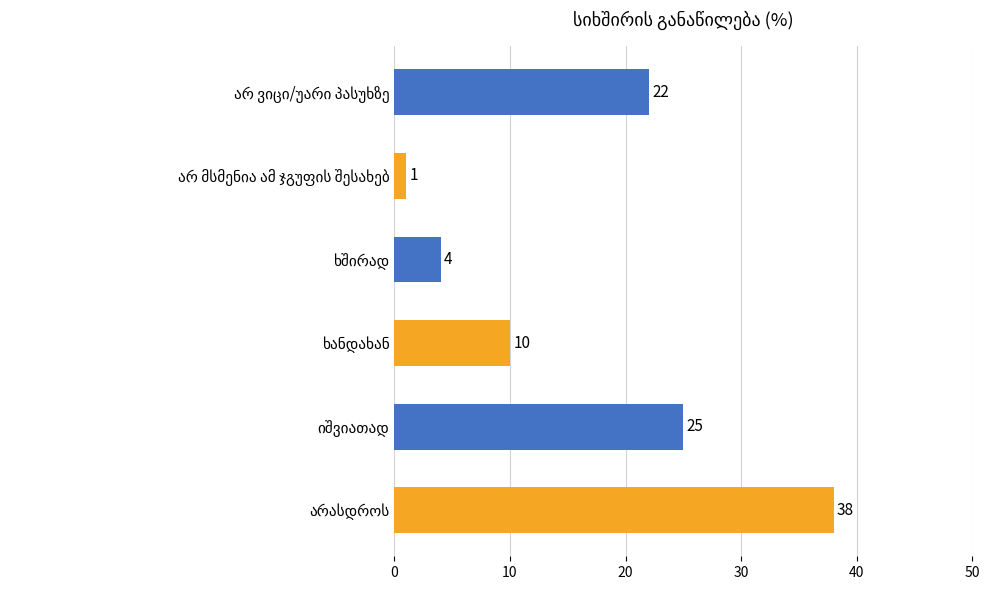

What is the sum of all values?

100